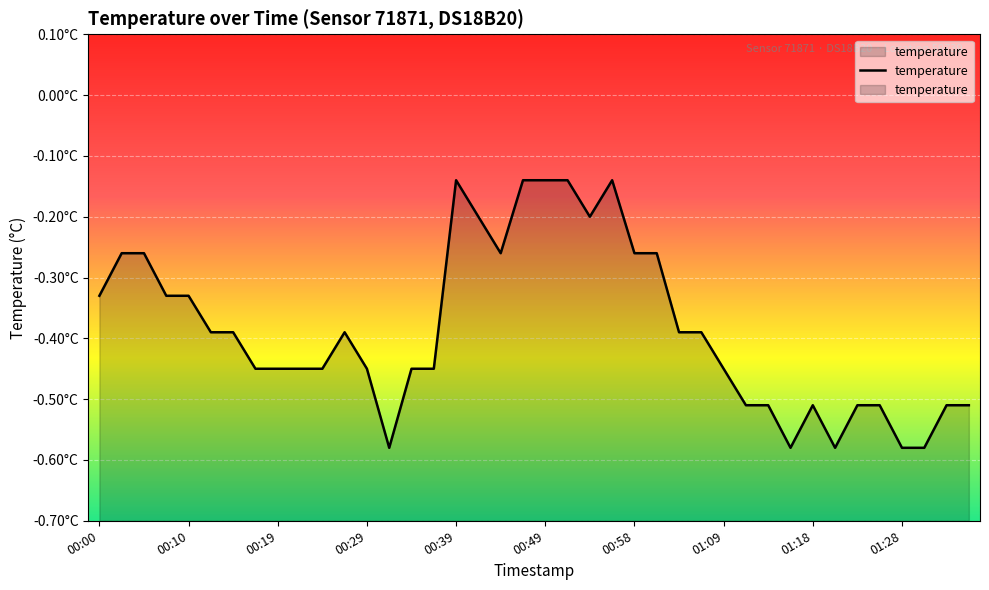

What is the value of the 4th point from the left?

-0.3